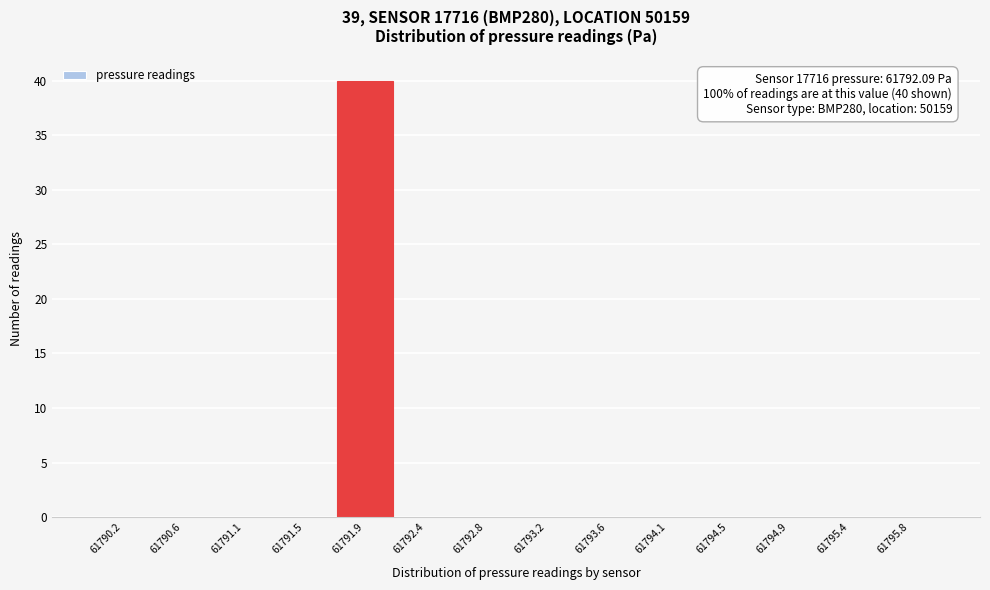

Which range on the x-axis has the tallest bar?

61791.70 to 61792.15